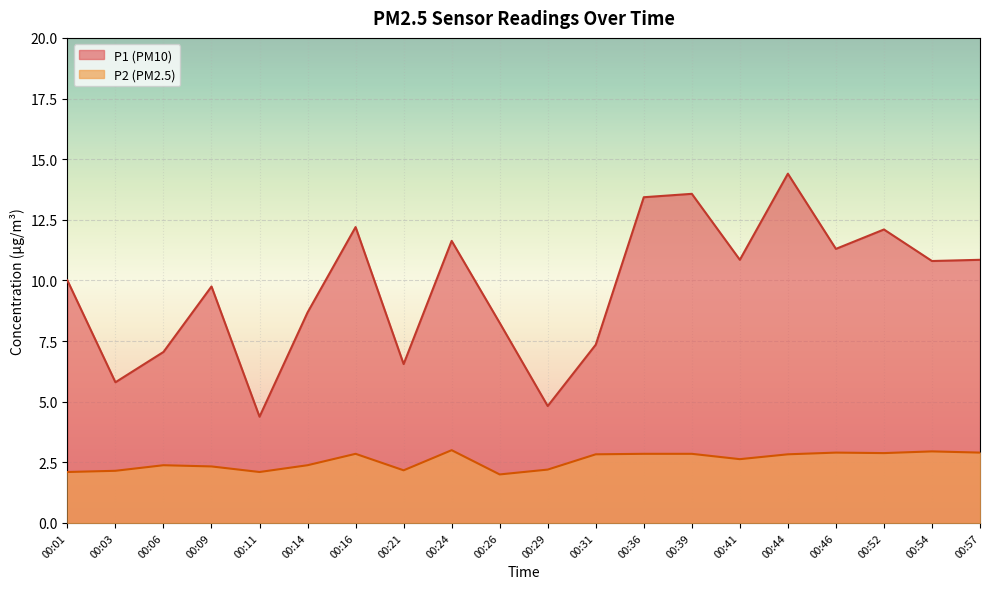

At which category is the sum across all series the highest?

00:44